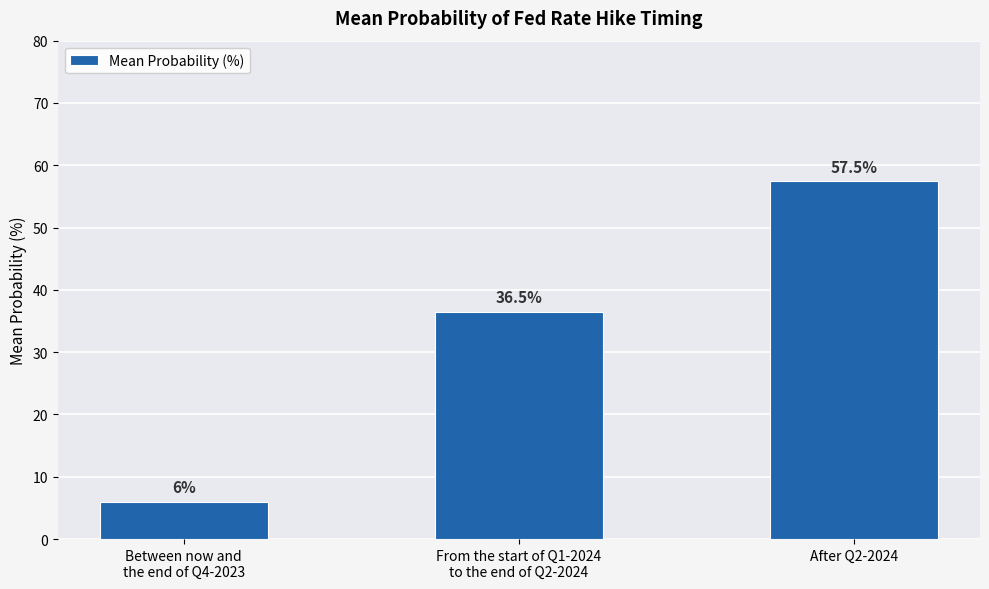

What is the difference between the maximum and second lowest values?

21.0